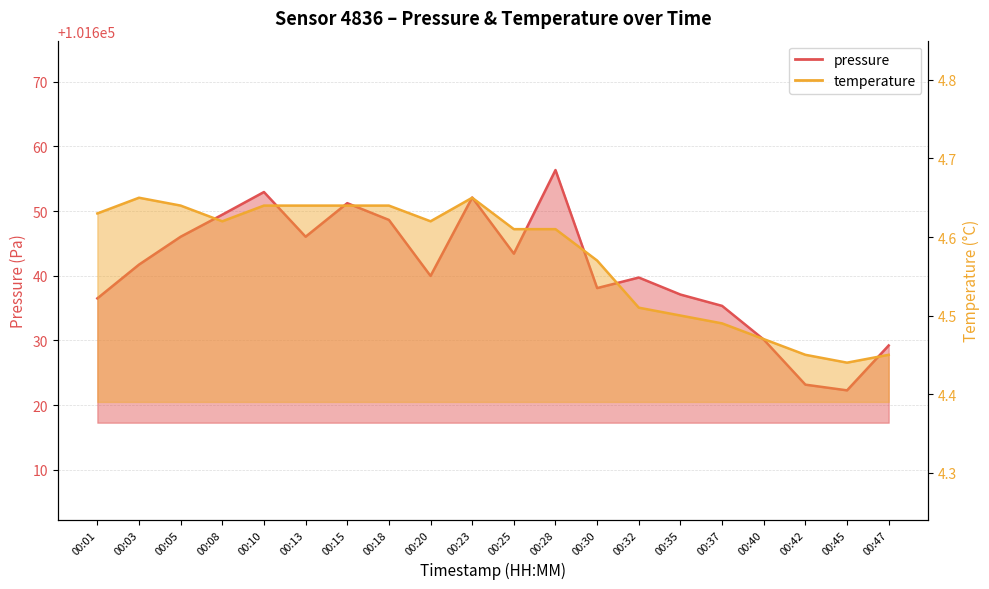

What is the difference between the maximum and second lowest values in the pressure series?

33.2